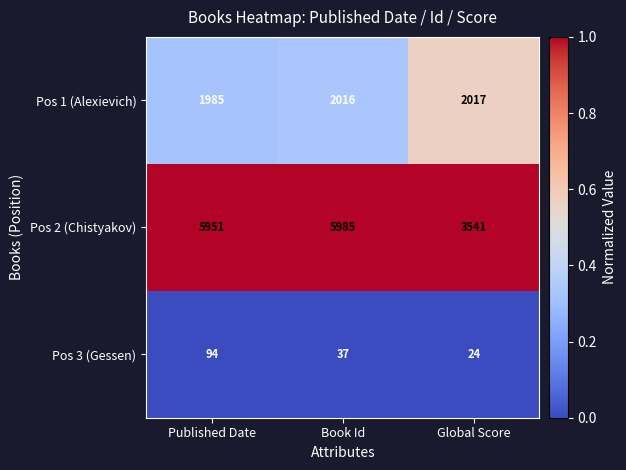

Reading left to right, extract all data points from this chart.

Pos 1 (Alexievich): 1985	2016	2017
Pos 2 (Chistyakov): 5951	5985	3541
Pos 3 (Gessen): 94	37	24